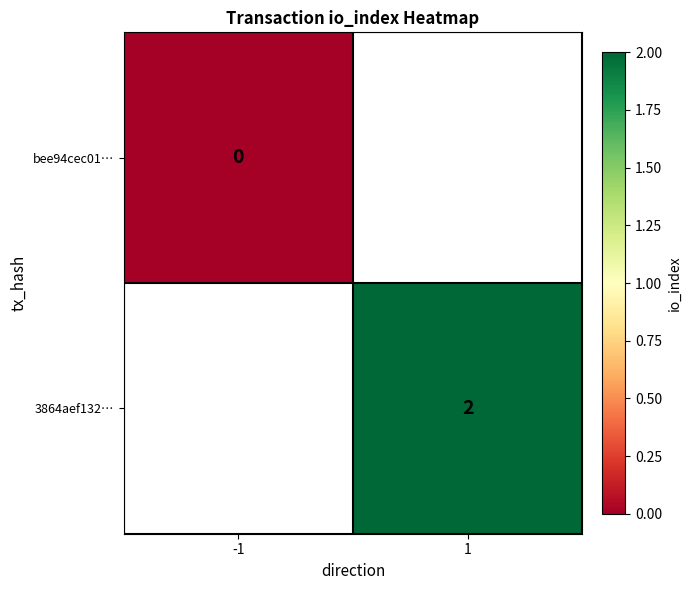

Is it true that 3864aef132… equals 1 at 1?

False